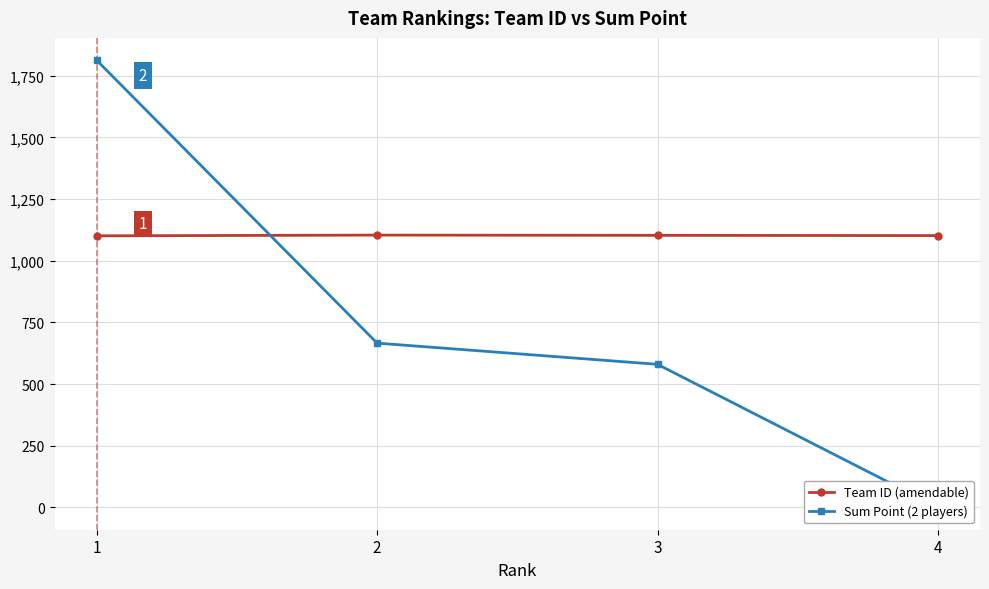

Is it true that Team ID (amendable) equals 1569 at 2?

False